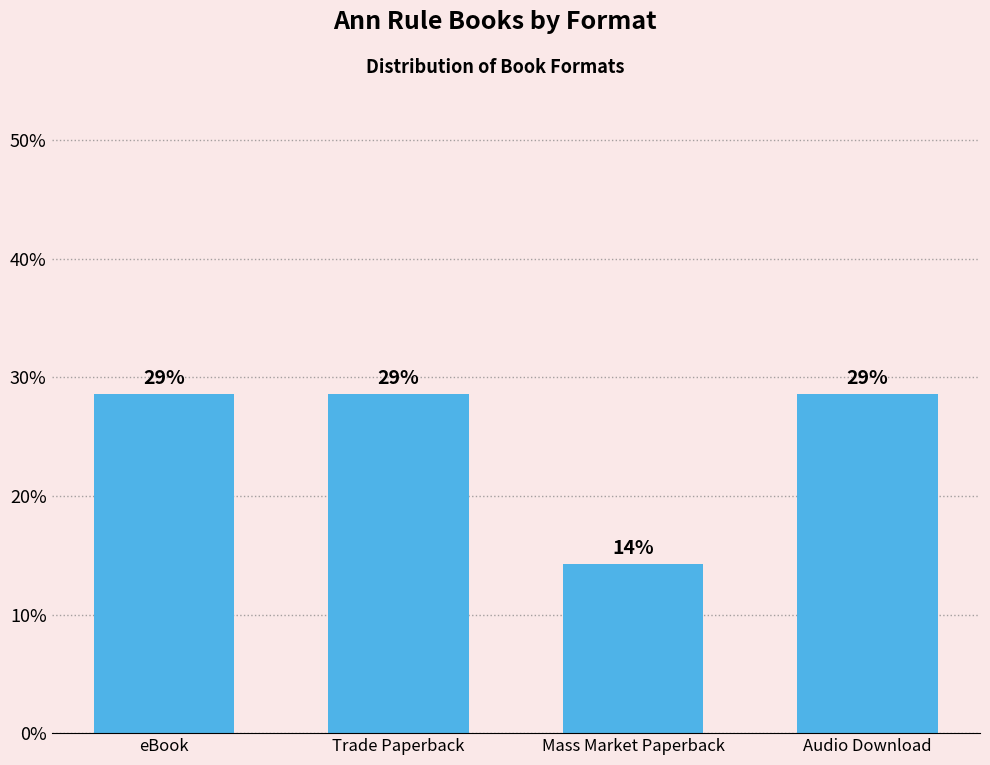

Are the bars grouped side by side (vs. stacked)?

No